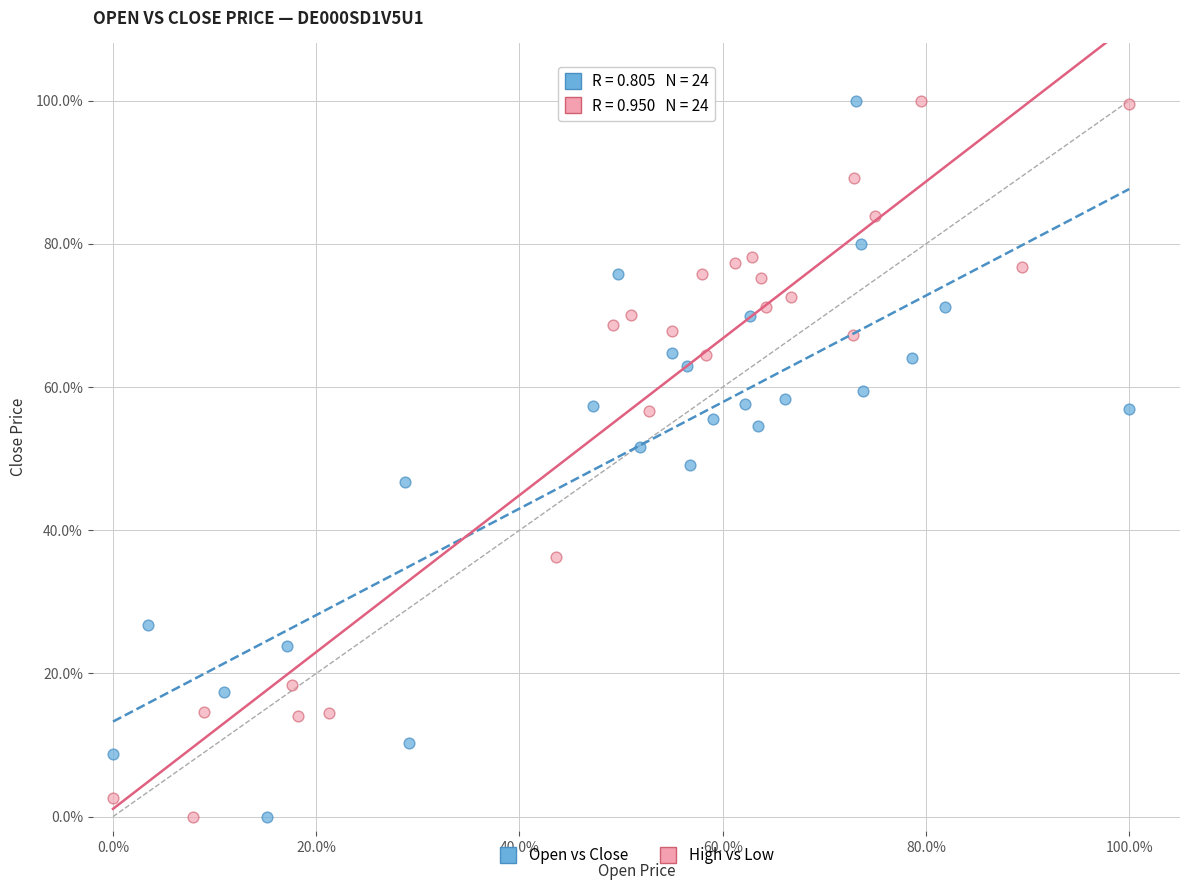

What are all the series names shown in the legend?

Open vs Close, High vs Low